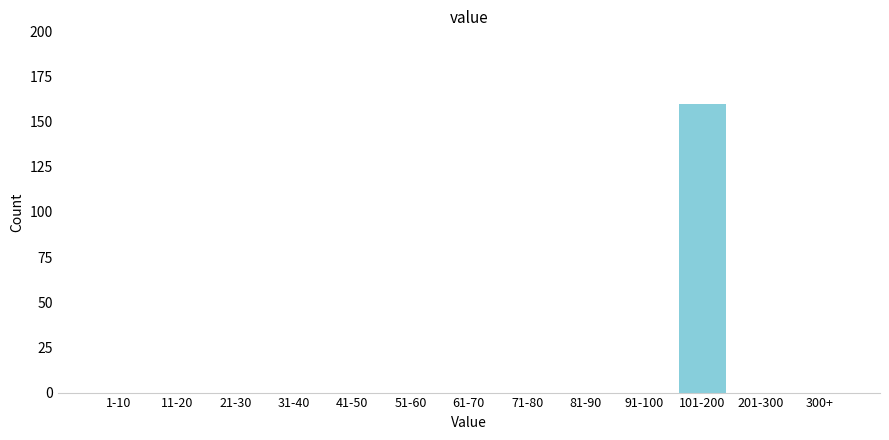

Reading left to right, list all the values displayed in this chart.

1-10=0	11-20=0	21-30=0	31-40=0	41-50=0	51-60=0	61-70=0	71-80=0	81-90=0	91-100=0	101-200=160	201-300=0	300+=0